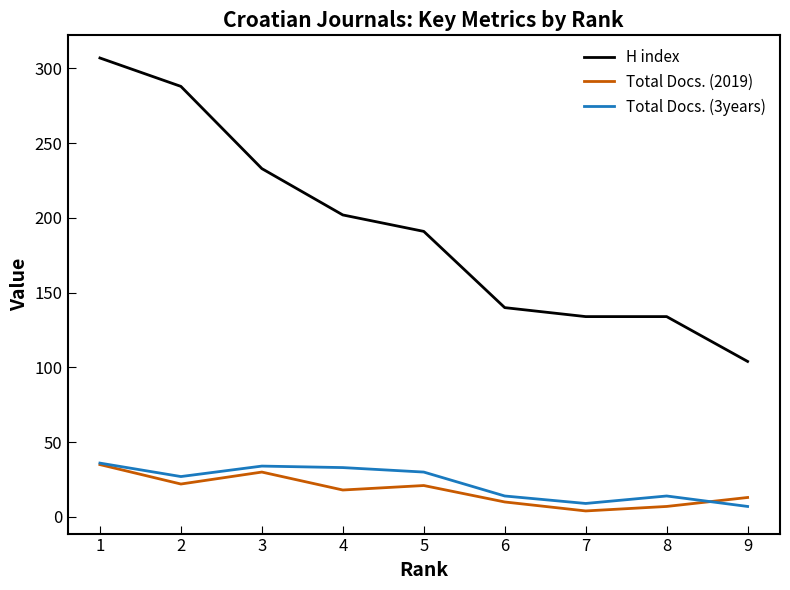

The H index series shows 134 at 7. True or false?

True